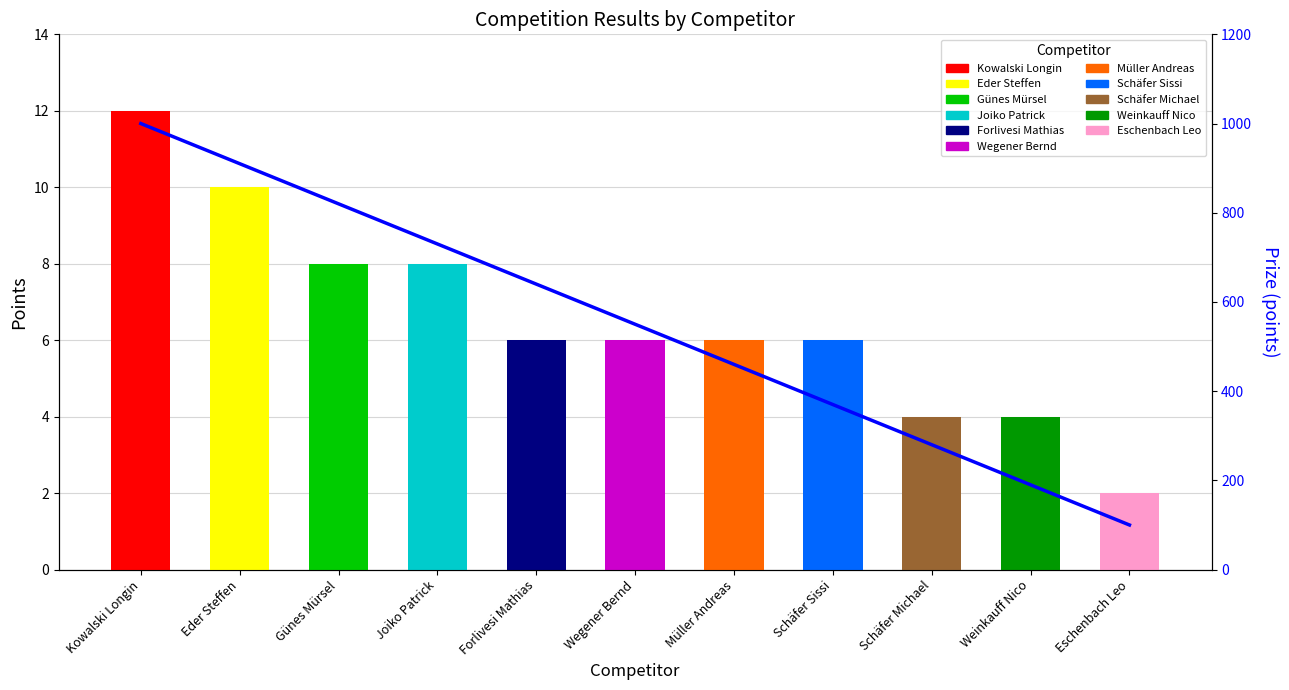

Is it true that the value at Joiko Patrick is 730?

True